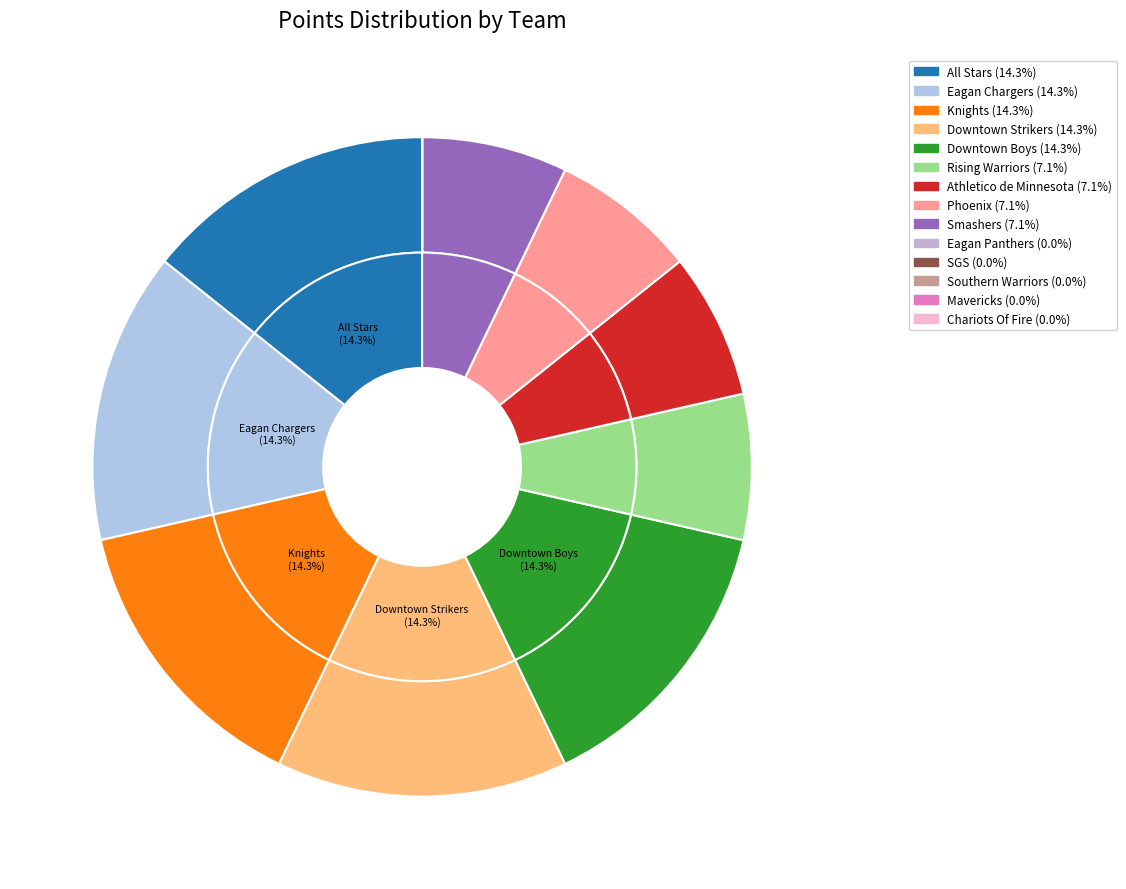

Is there any slice that represents more than half of the pie?

No